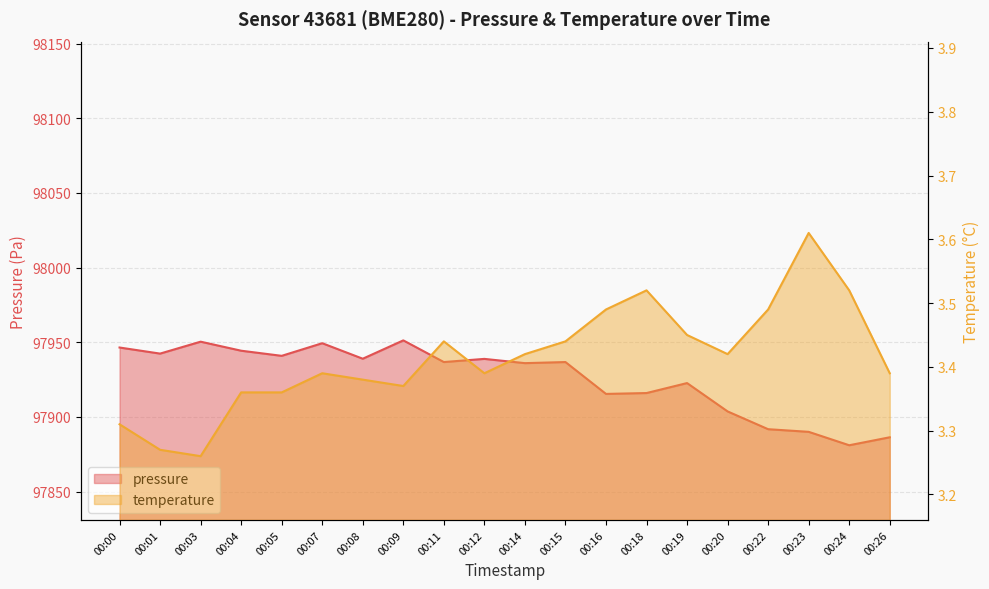

Is the value of temperature at 00:09 greater than the value of pressure at 00:01?

No